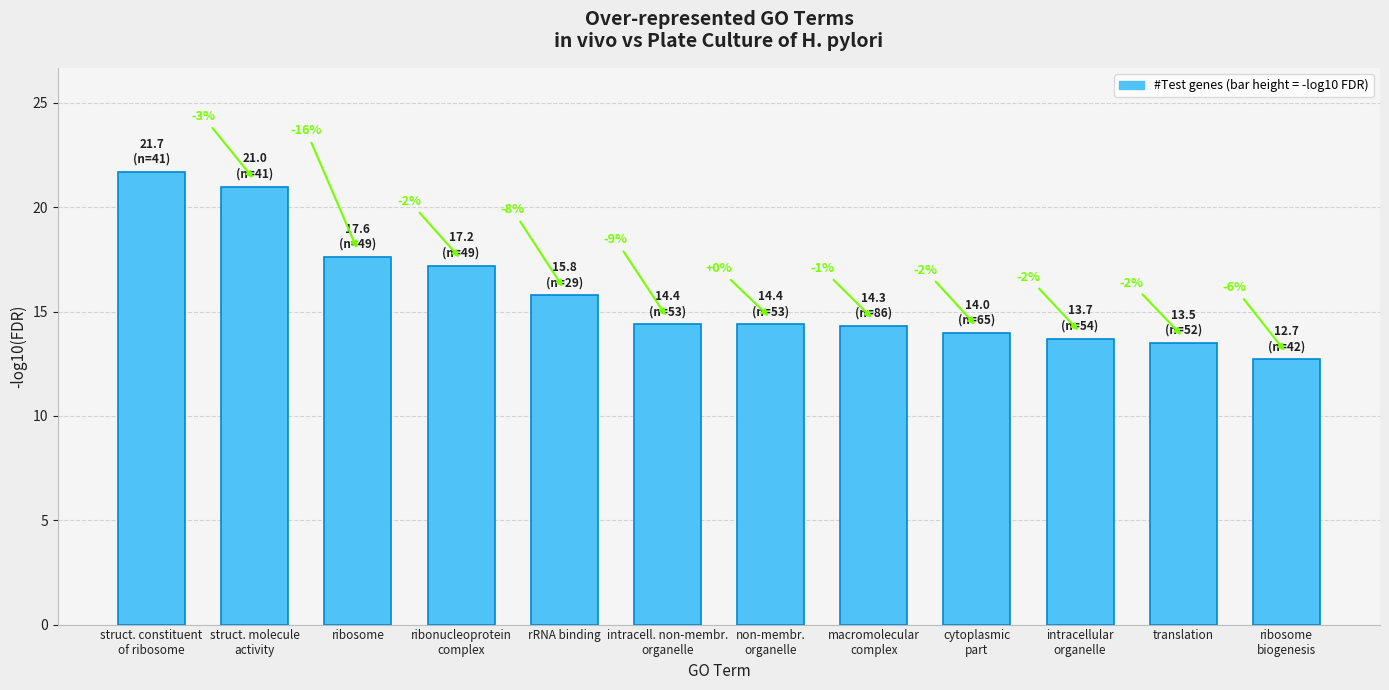

List the labels in order of value, largest first.

struct. constituent
of ribosome, struct. molecule
activity, ribosome, ribonucleoprotein
complex, rRNA binding, intracell. non-membr.
organelle, non-membr.
organelle, macromolecular
complex, cytoplasmic
part, intracellular
organelle, translation, ribosome
biogenesis